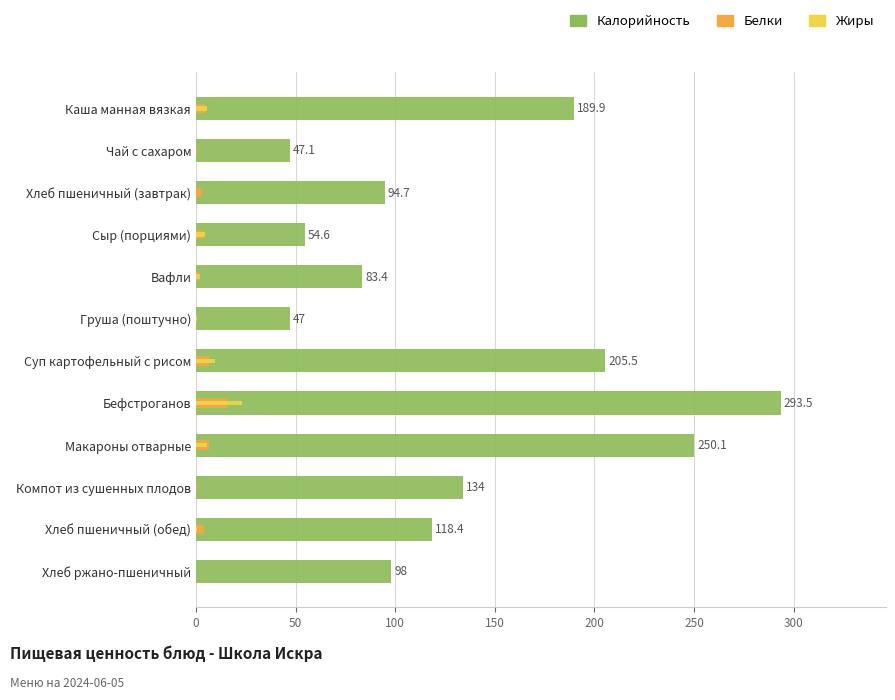

How many data points does each series have?

12